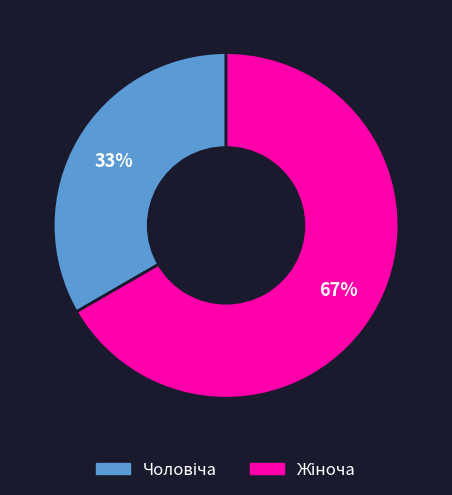

How many slices are in this pie chart?

2